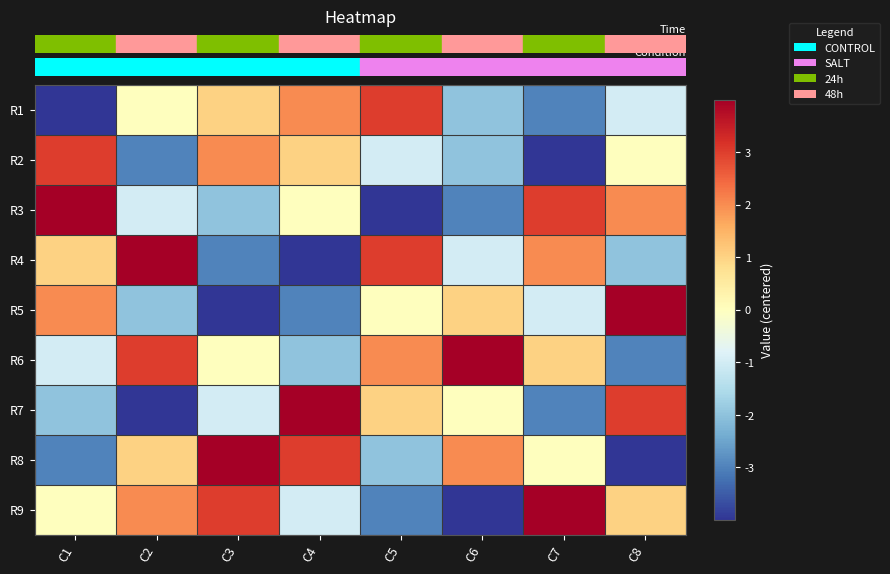

Between C8 and C2, which is larger?

C2